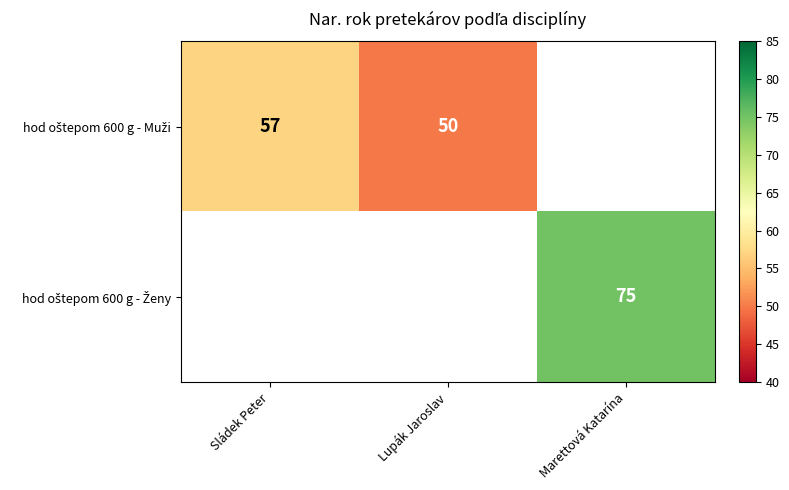

At how many categories does at least one series exceed 69?

1